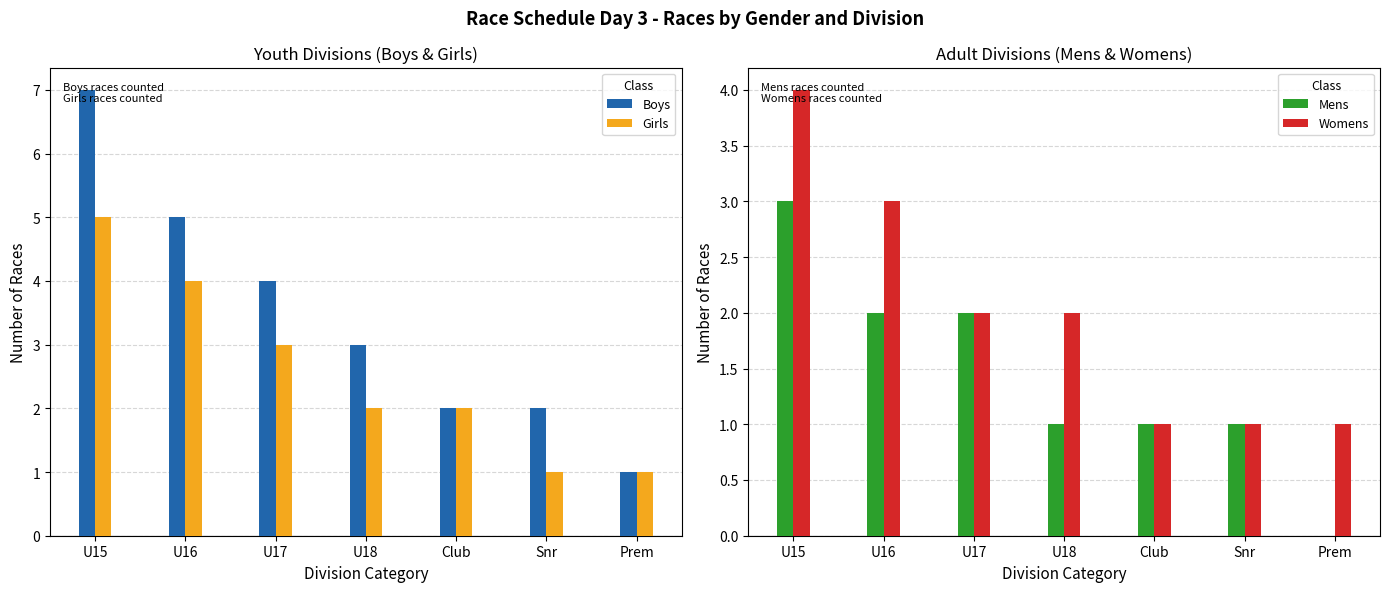

What is the difference between the highest and lowest values at U17?

2